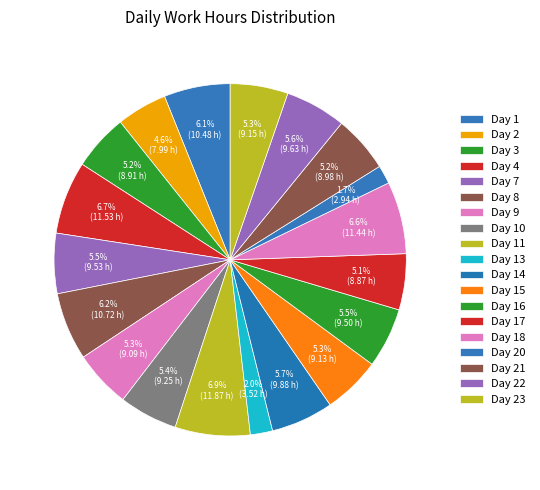

Count the number of slices in the pie.

19